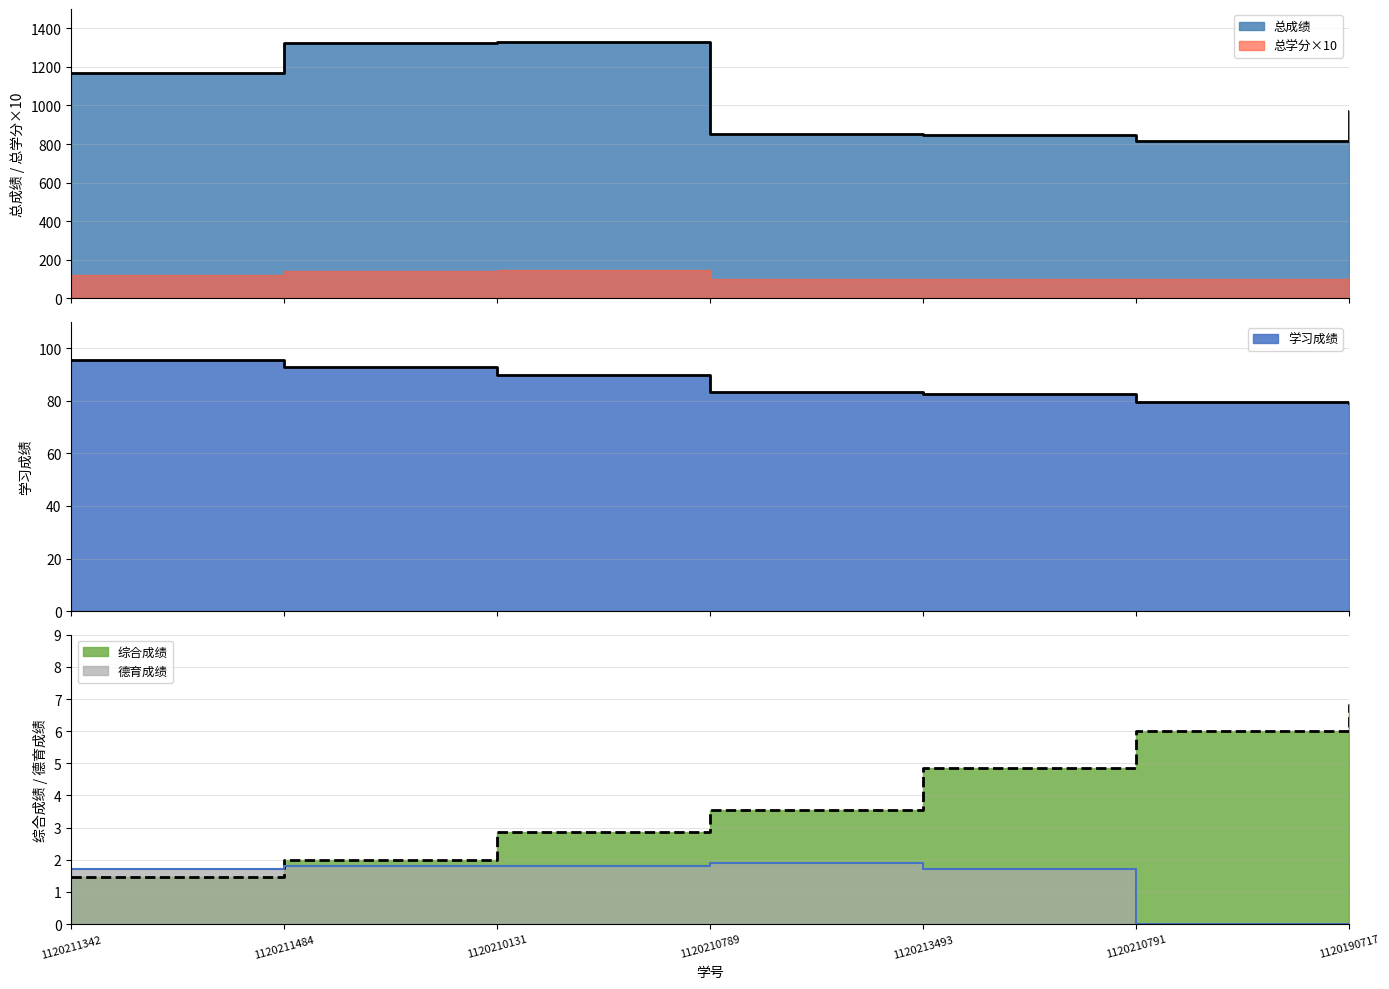

What is the approximate value at 1120210789?

852.8